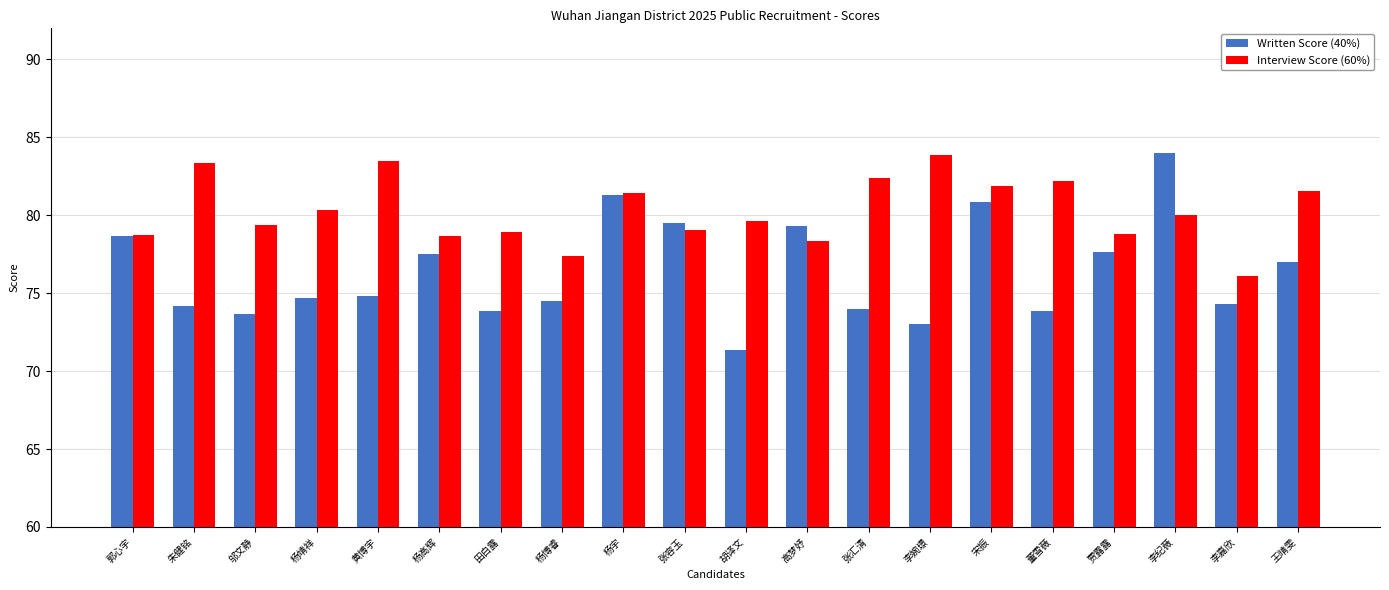

At which category does the chart reach its minimum across all series?

胡译文